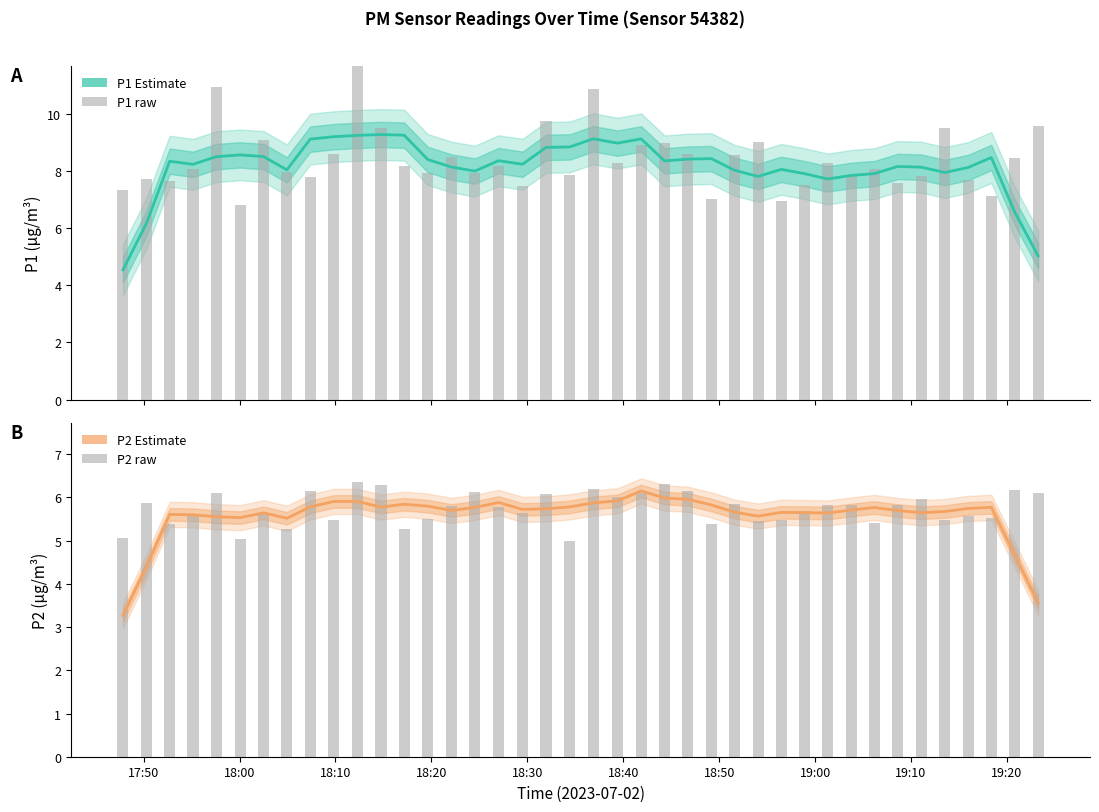

Is it true that P2 raw equals 8.4 at 18:50?

False